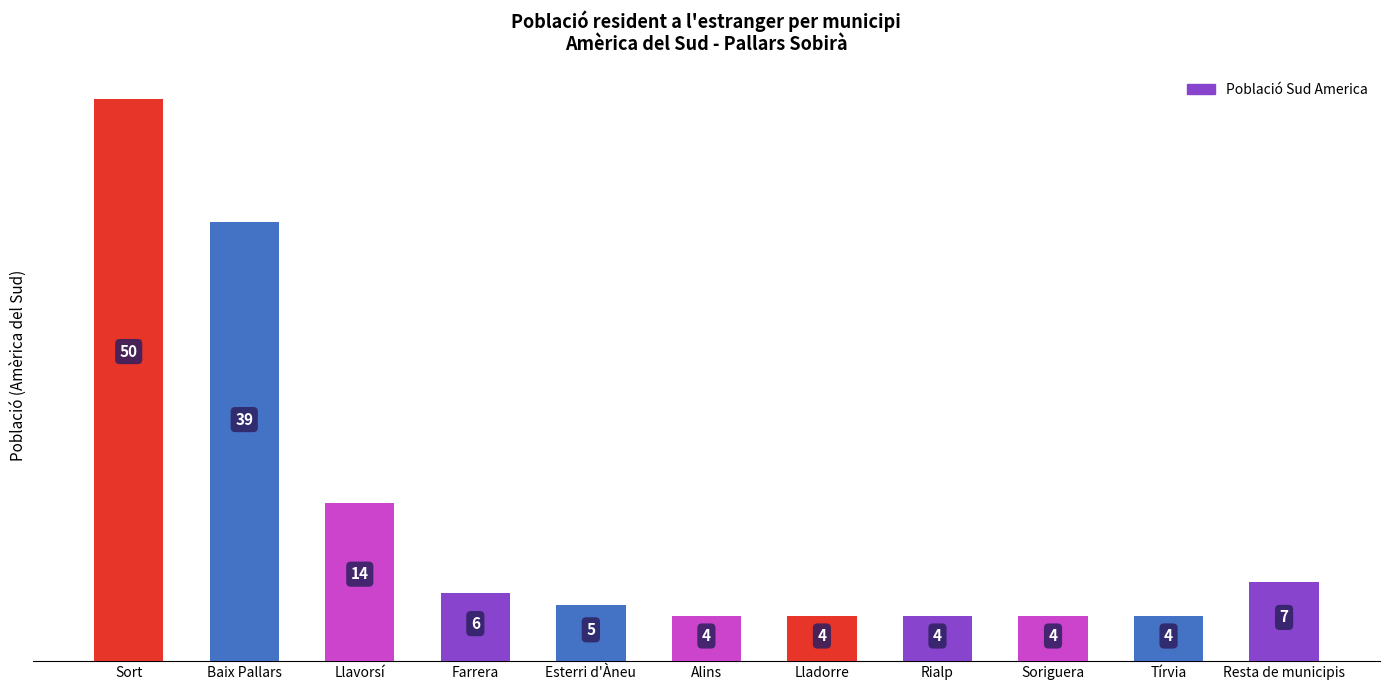

Reading left to right, what are all the values shown in this chart?

50	39	14	6	5	4	4	4	4	4	7